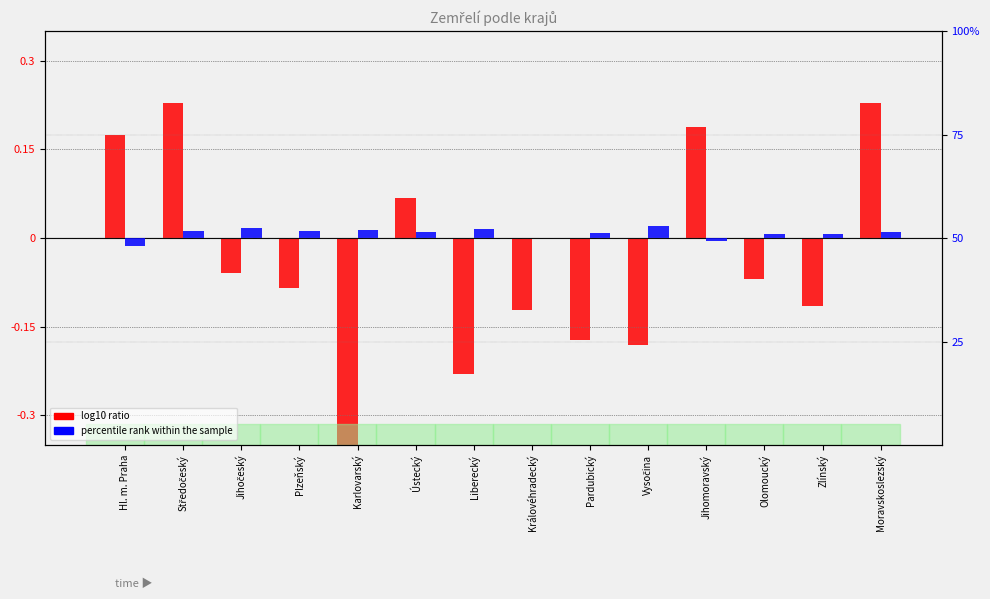

What is the value of the percentile rank within the sample bar at the 13th from the left?

1.0